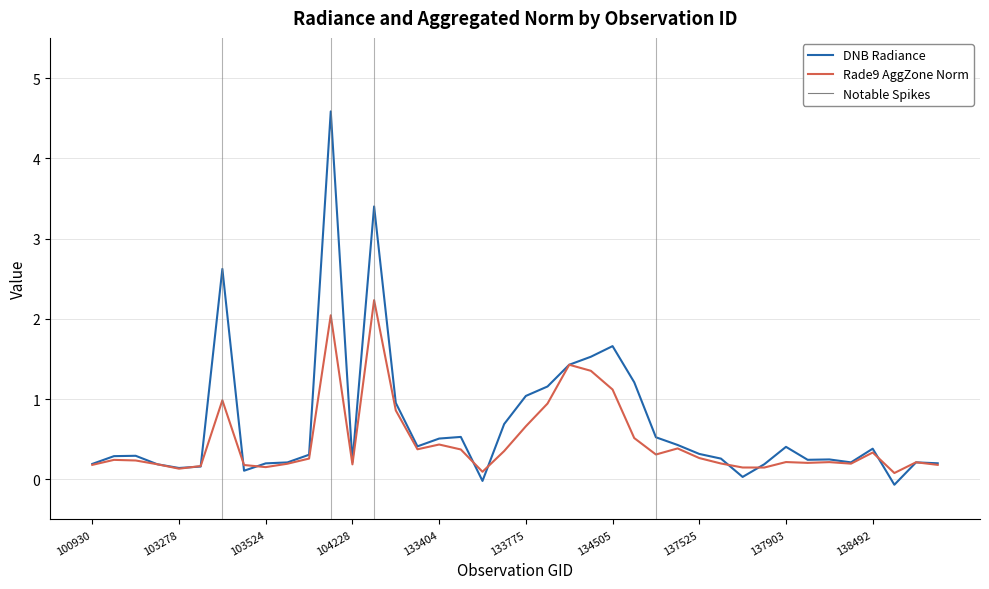

What is the minimum value for Rade9 AggZone Norm?

0.1